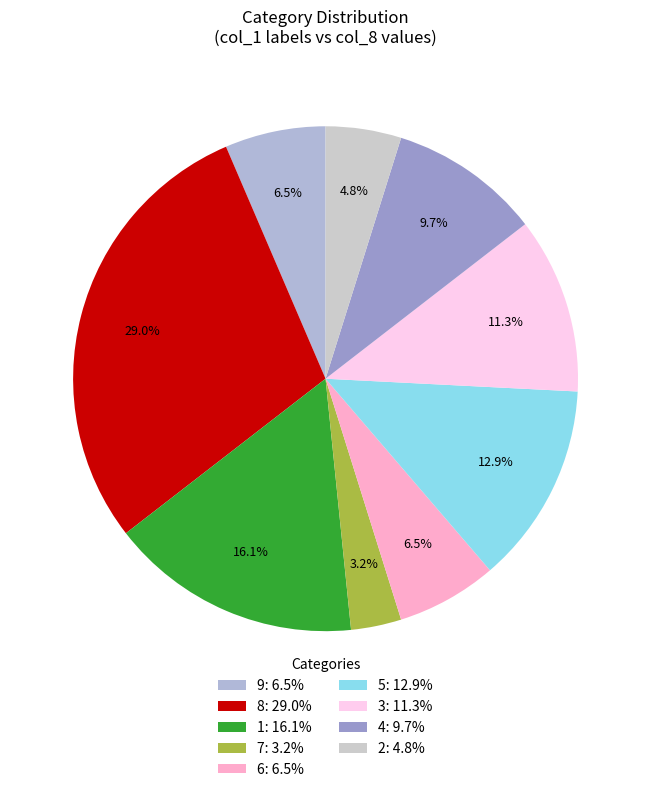

Count the number of slices in the pie.

9